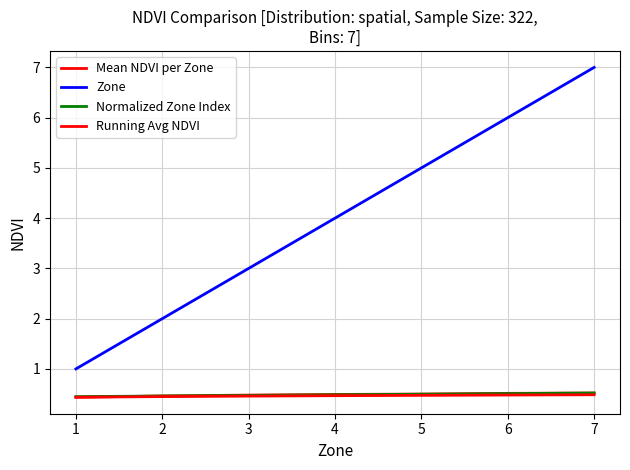

Does the chart have visible grid lines?

Yes